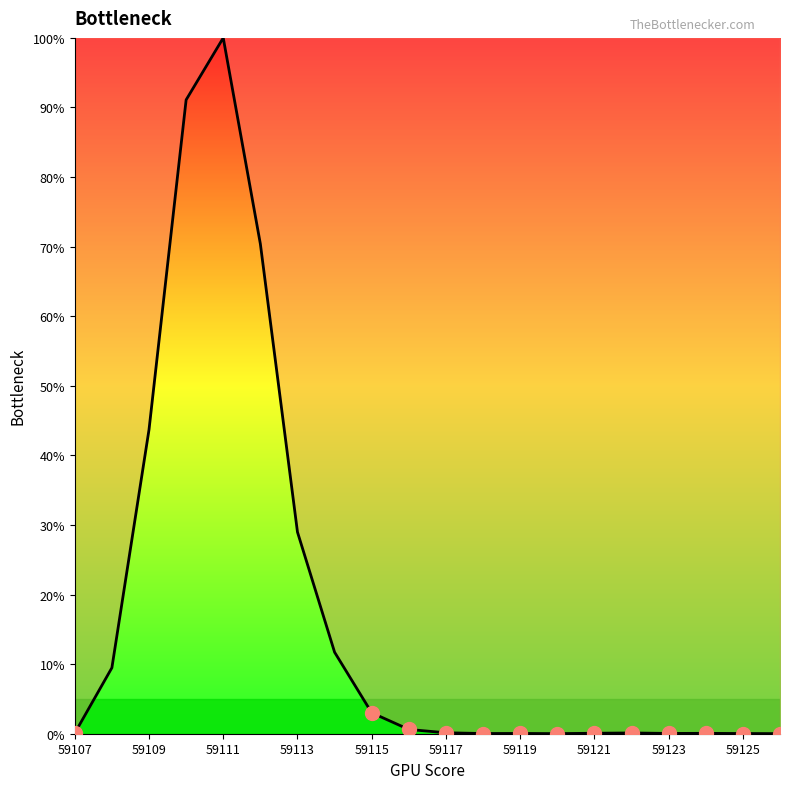

Does the chart have visible grid lines?

No